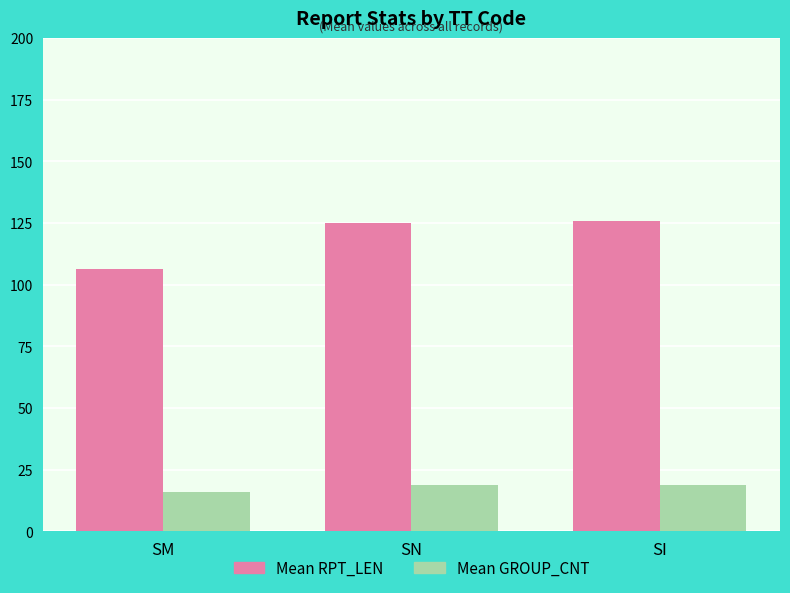

What is the difference between the Mean RPT_LEN values at SN and SI?

1.0